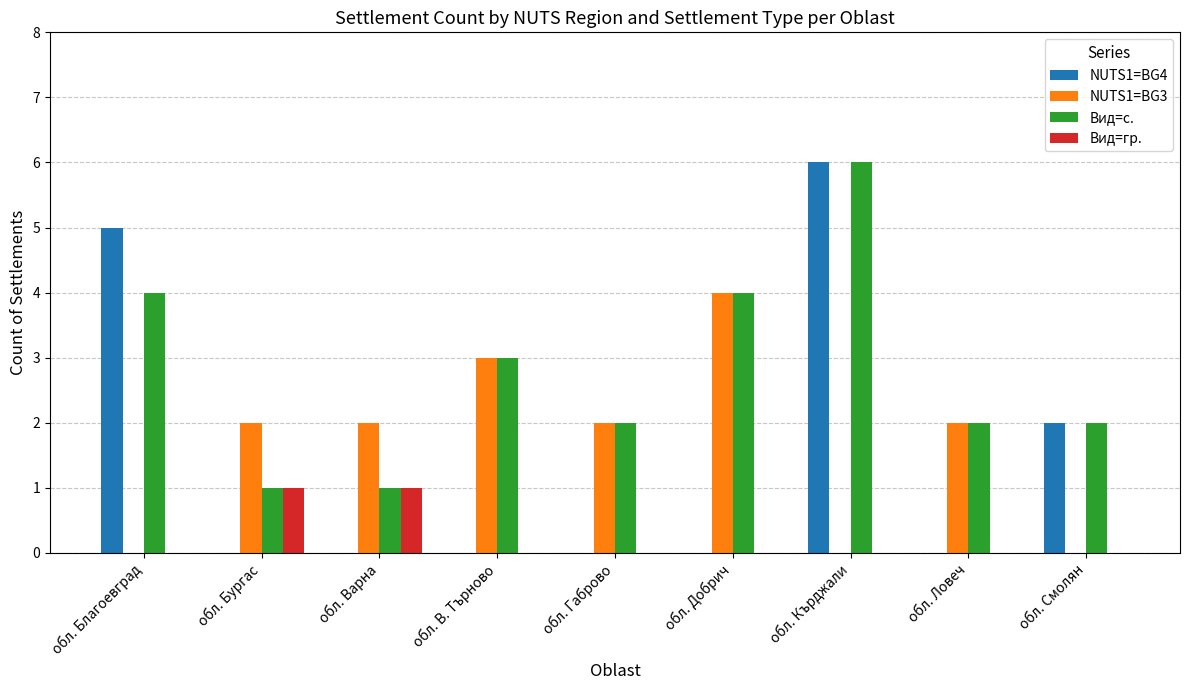

True or false: Вид=с. has a value of 1 at обл. Благоевград.

False